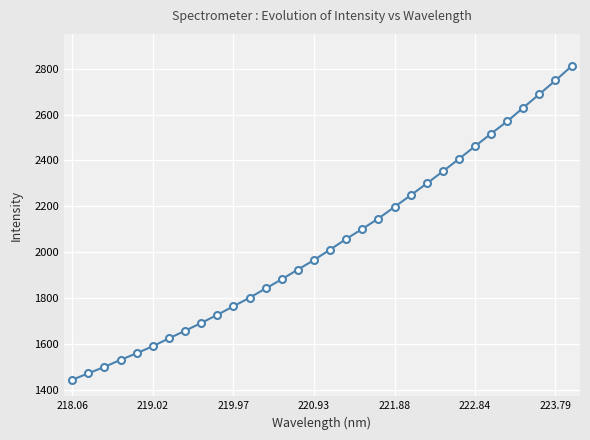

What is the maximum value shown in the chart?

2812.0